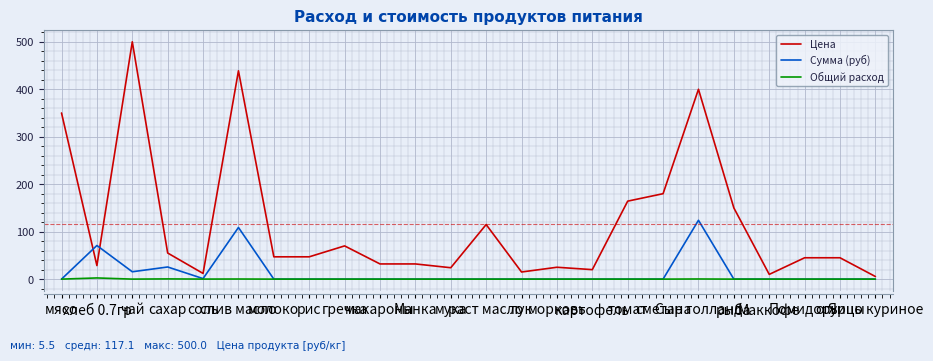

What is the greatest value displayed?

500.0